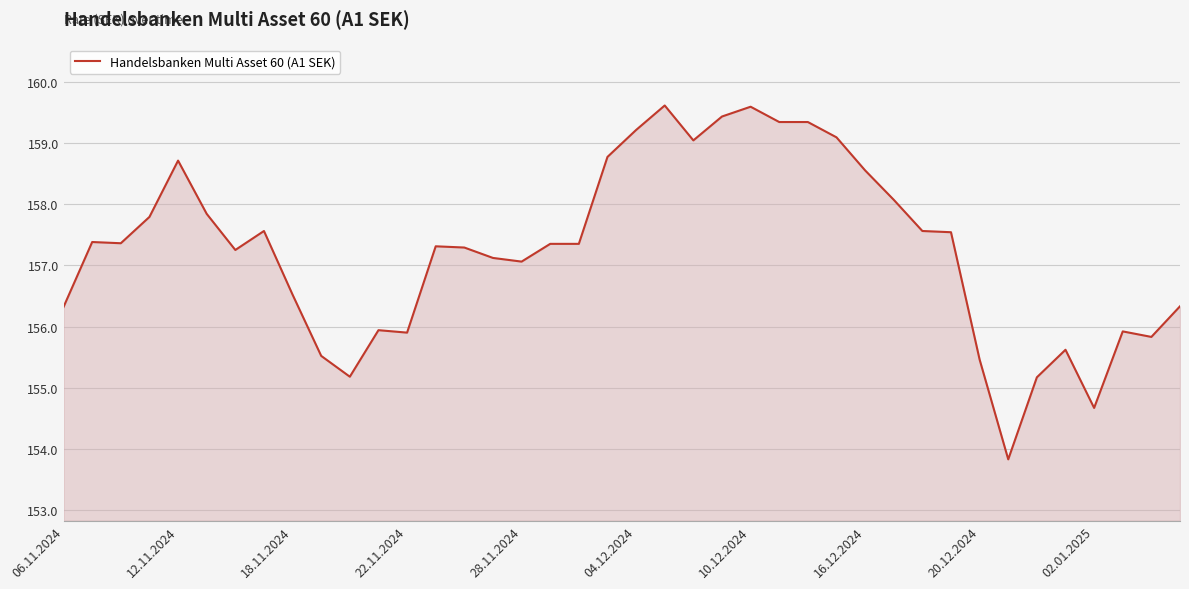

What is the smallest value displayed?

153.8